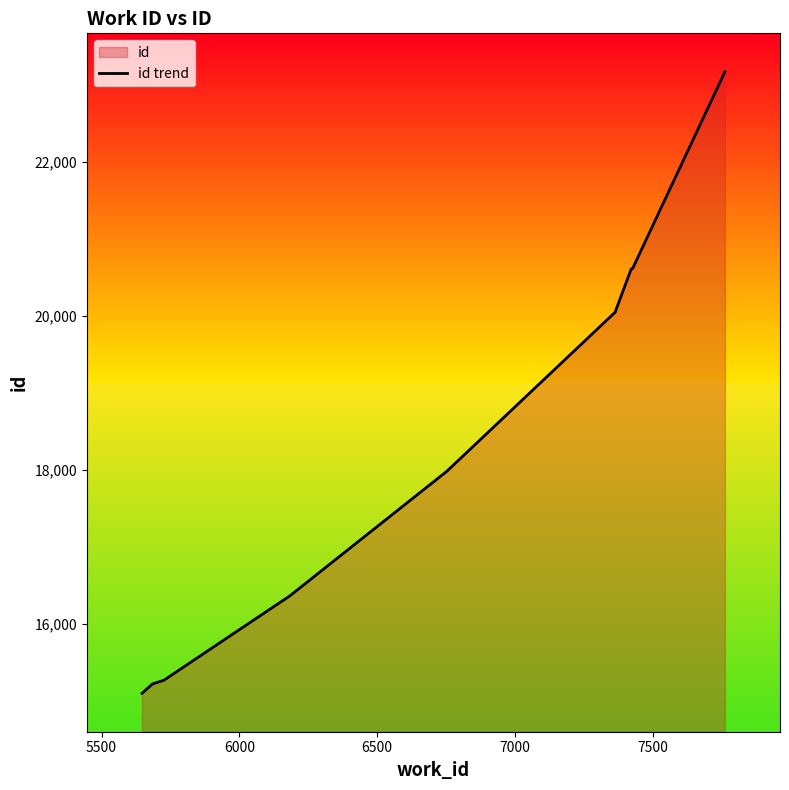

What is the difference between the second highest and second lowest values?

5401